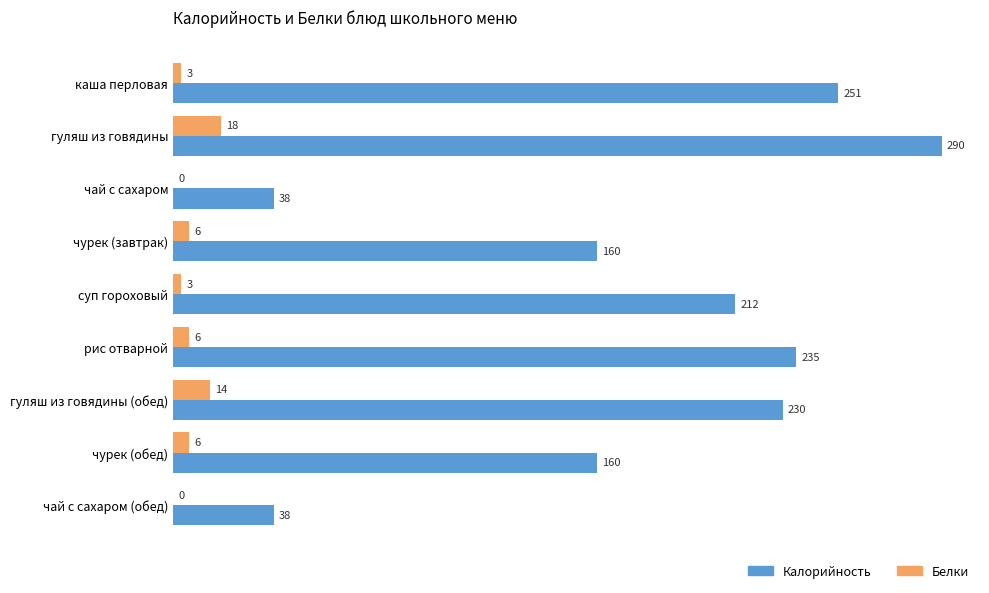

At which category is the sum across all series the highest?

гуляш из говядины